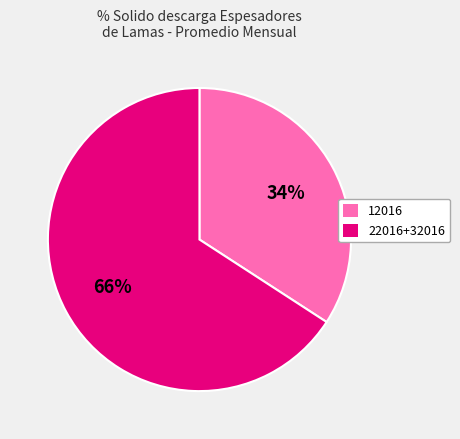

Is there any slice that represents more than half of the pie?

Yes